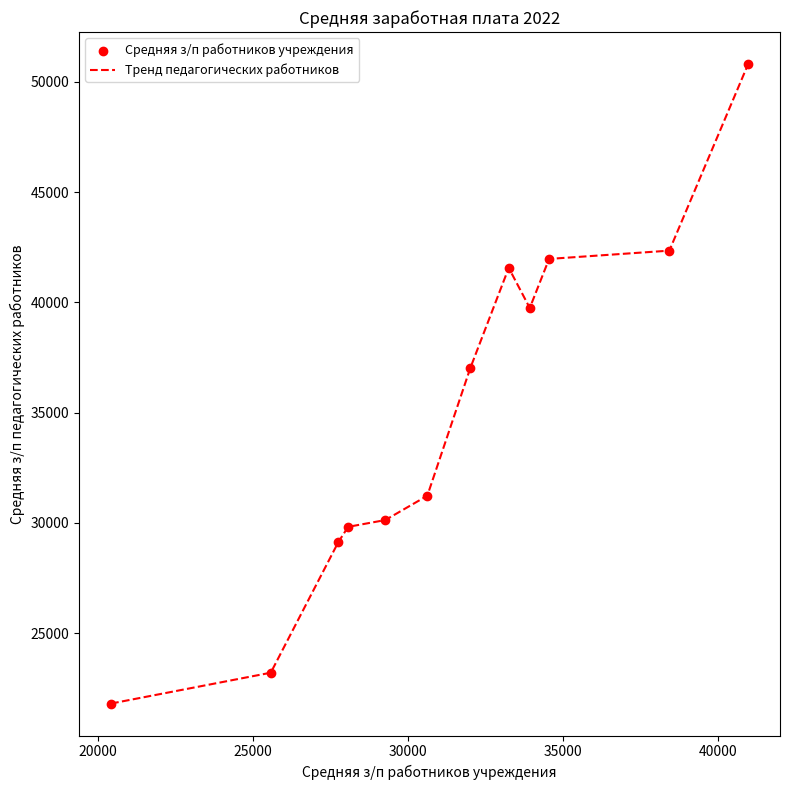

What is the maximum value shown in the chart?

50809.3